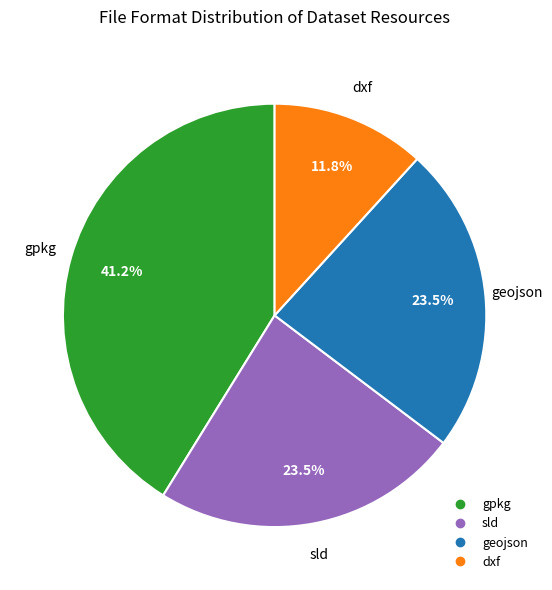

Does any single category account for the majority?

No